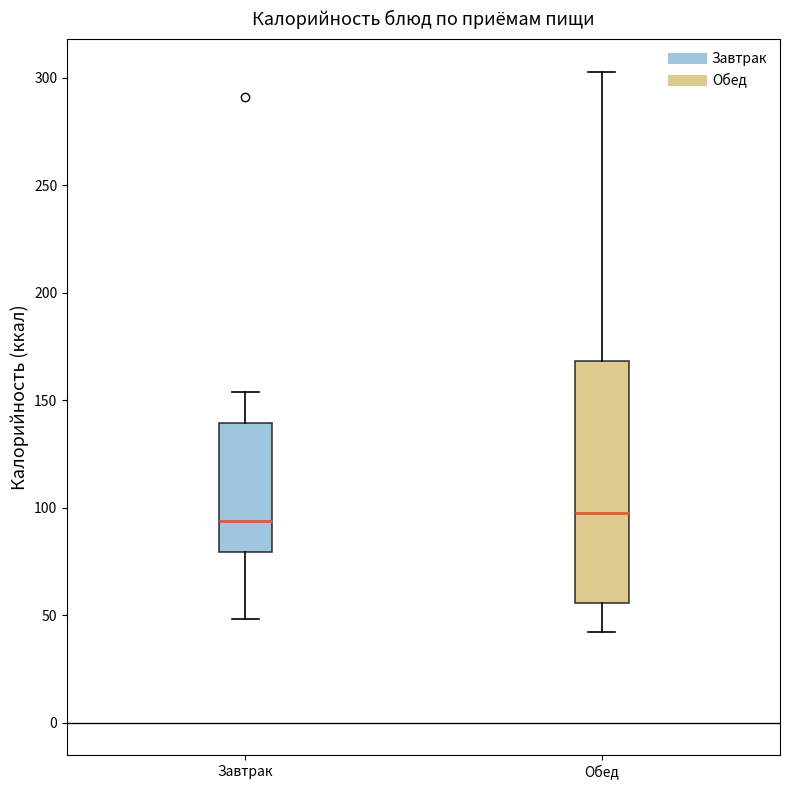

Reading left to right, read every box against the y-axis: the position of its median line, the range the box covers, and the ends of its whiskers. The values are not printed on the chart, so give them approximately, as read against the axis.

Завтрак: median 95, box 80 to 140, whiskers 50 to 155
Обед: median 100, box 55 to 170, whiskers 40 to 305